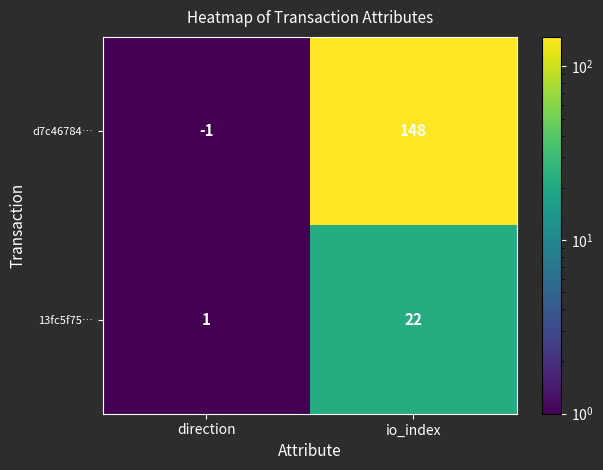

At how many categories does at least one series exceed 142?

1